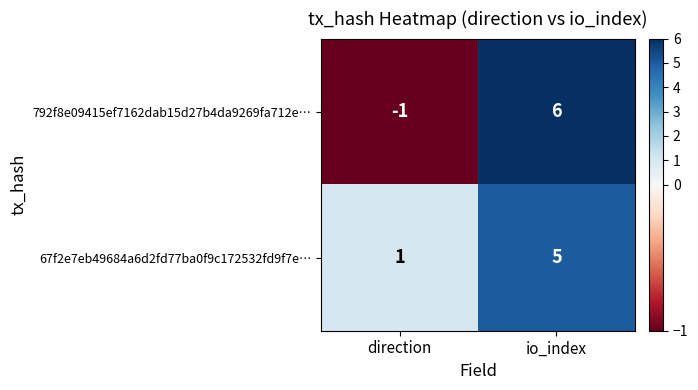

What is the average value of the 67f2e7eb49684a6d2fd77ba0f9c172532fd9f7e… series?

3